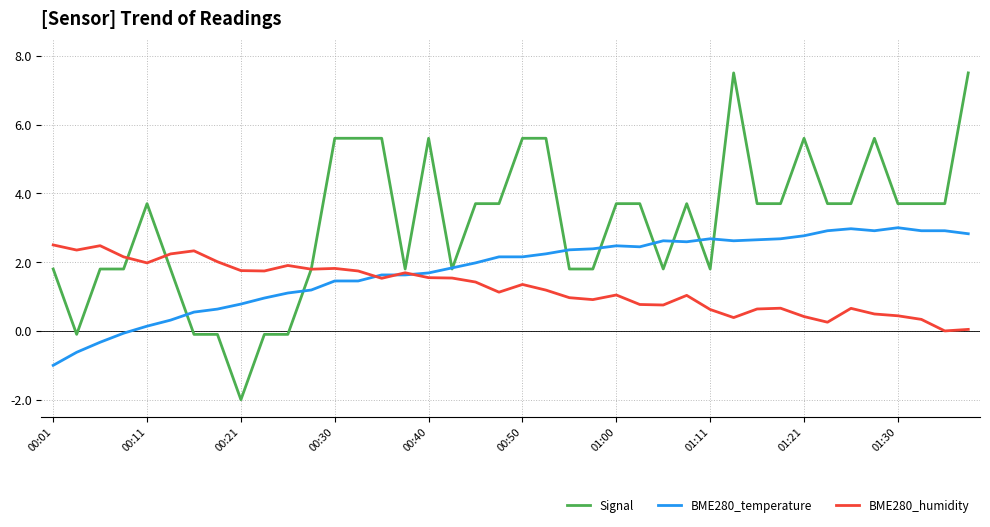

Rank the series by their average value, from highest to lowest.

Signal, BME280_temperature, BME280_humidity